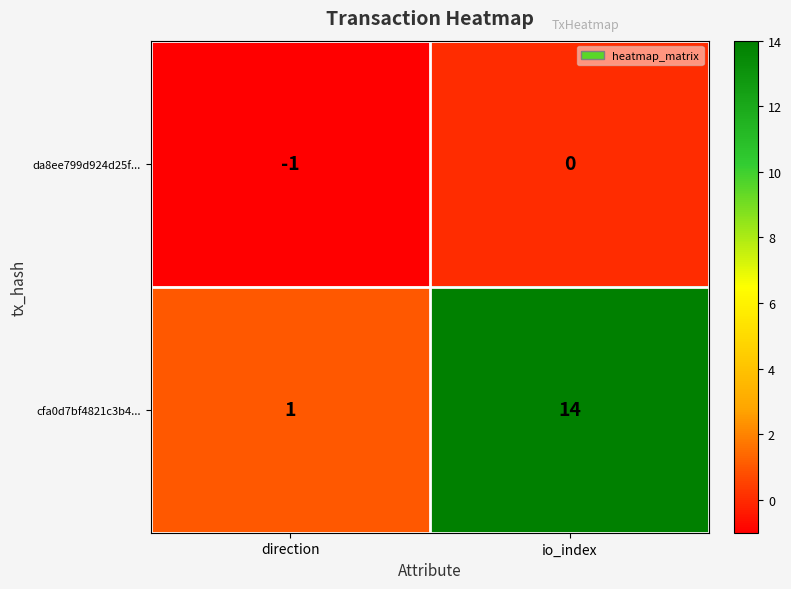

Reading left to right, list all the values displayed in this chart.

da8ee799d924d25f...: -1	0
cfa0d7bf4821c3b4...: 1	14